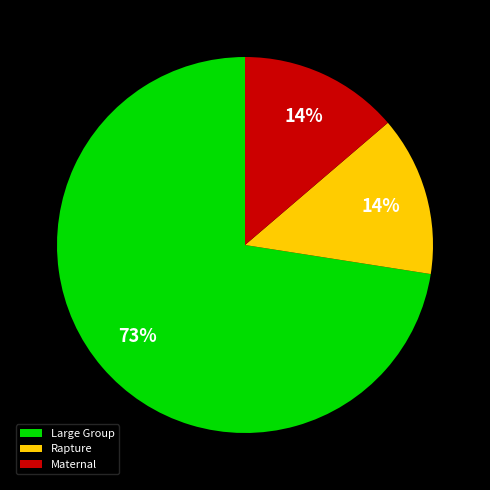

Count the number of slices in the pie.

3